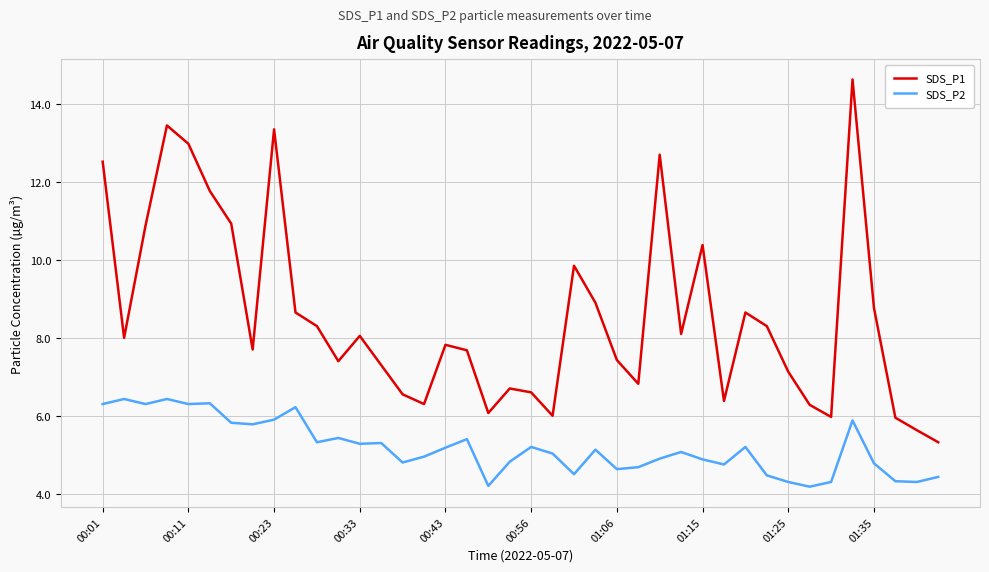

Which series has the widest spread of values?

SDS_P1